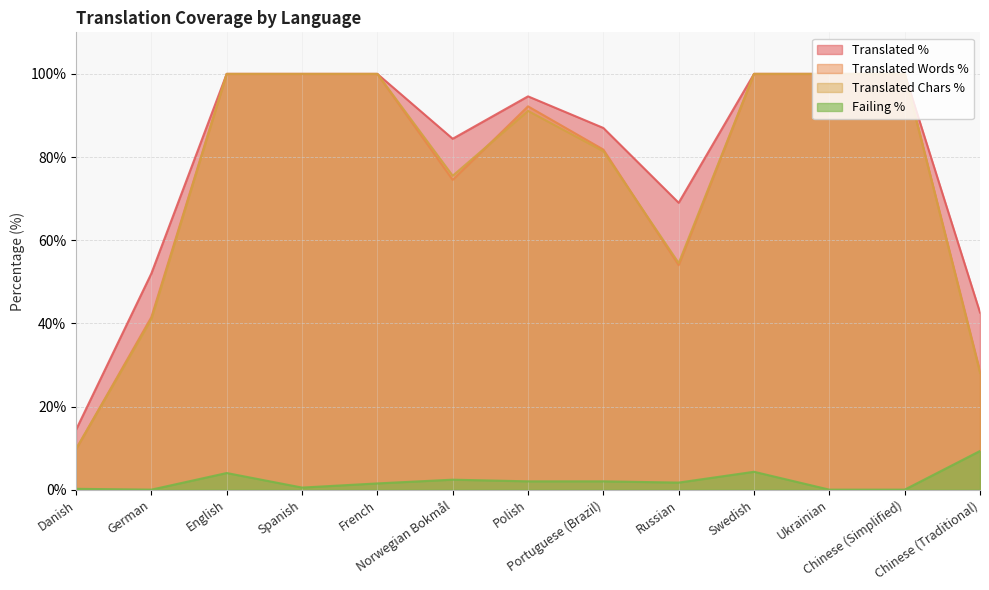

True or false: translated_percent has more than 2 points higher than both neighbors.

False